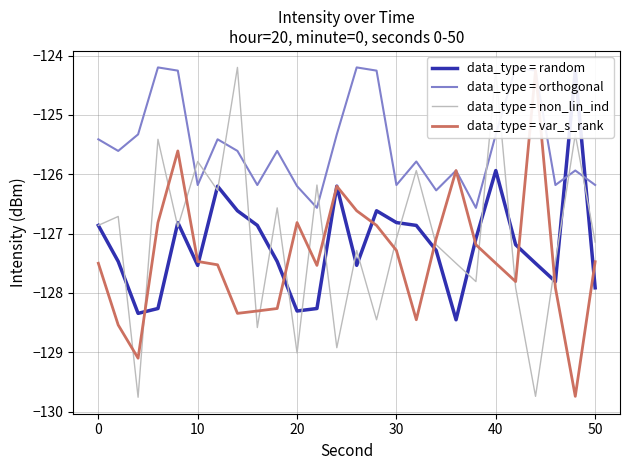

The data_type = non_lin_ind series shows -129.0 at 20. True or false?

True